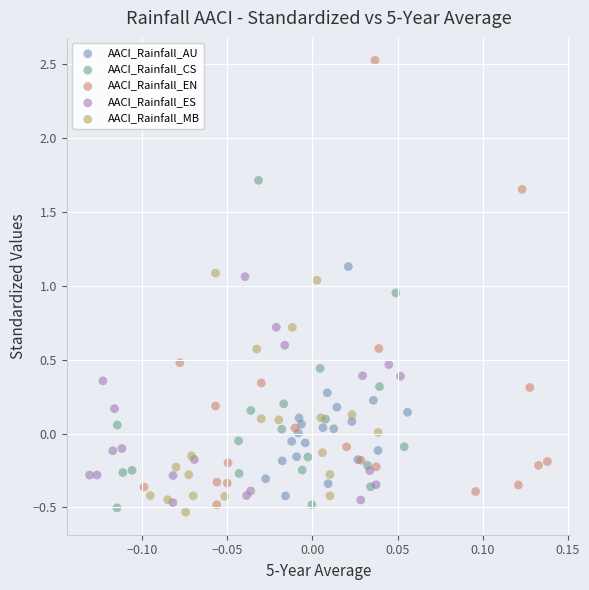

Which series has the widest spread of Y values?

AACI_Rainfall_EN